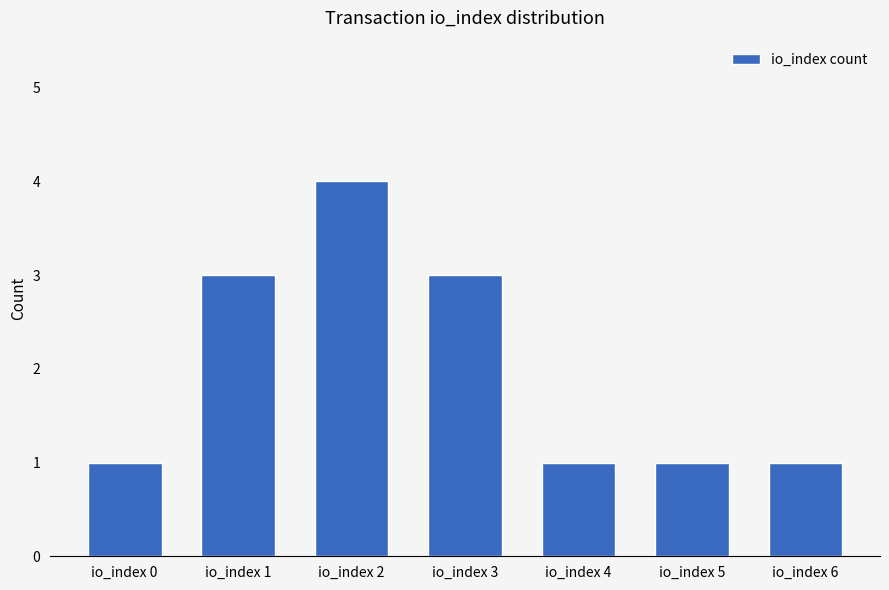

How many values are between 1 and 3?

6